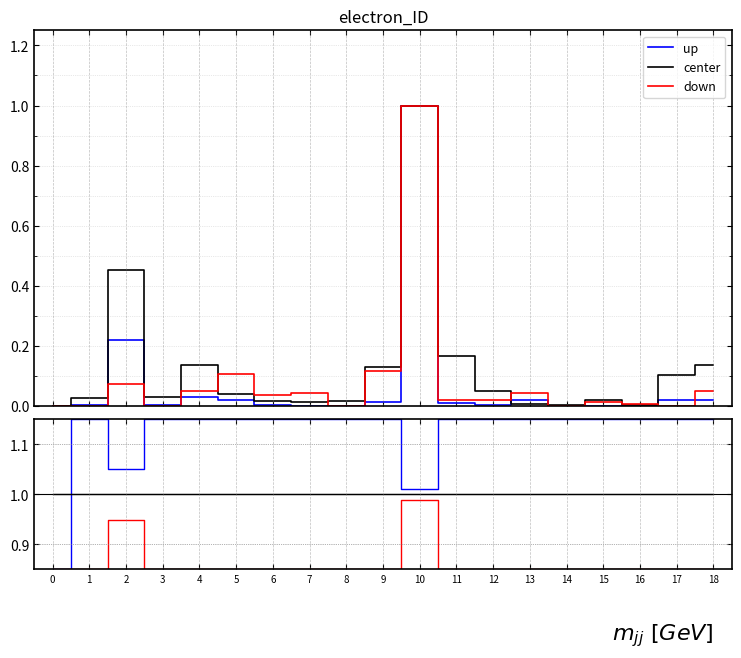

At which category is the sum across all series the highest?

10